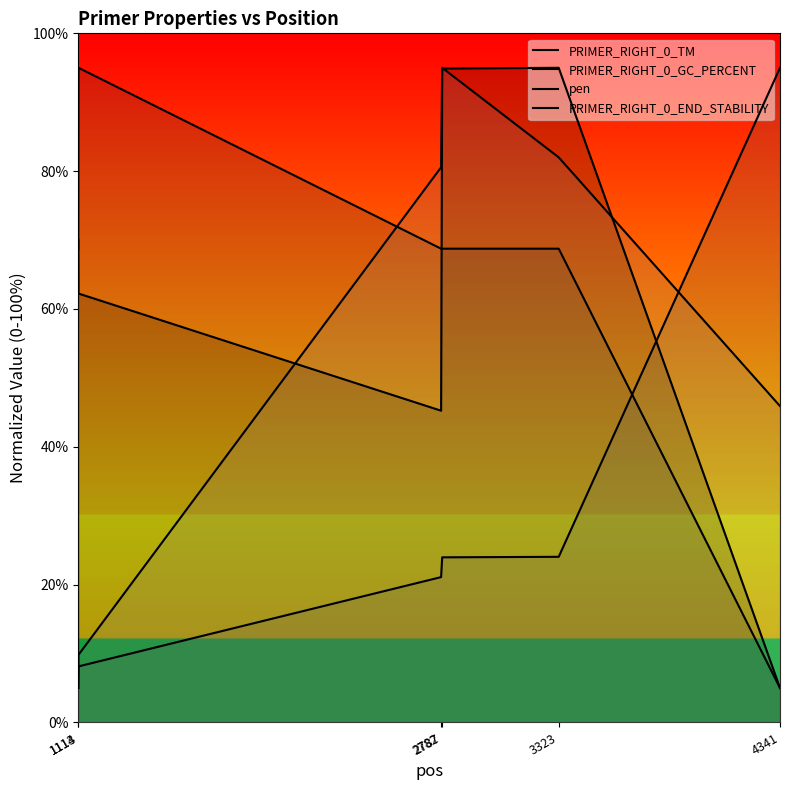

What is the sum of all PRIMER_RIGHT_0_TM values?

372.4